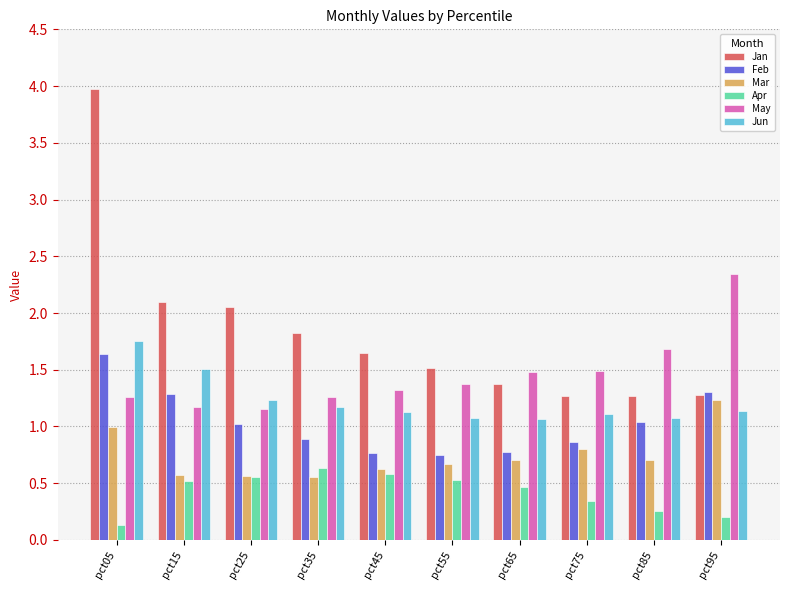

What is the difference between the second highest and minimum values in the Apr series?

0.5